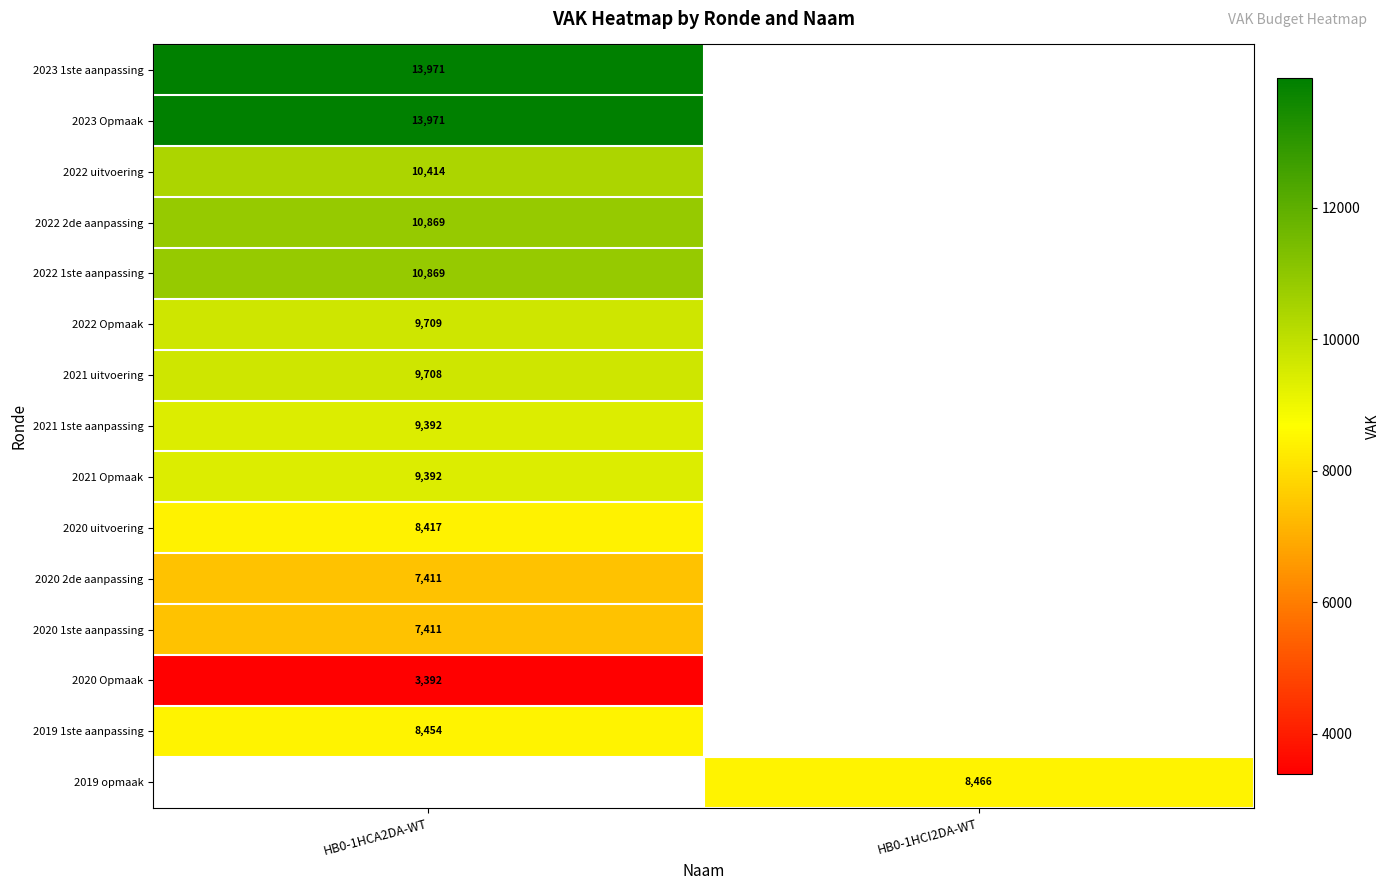

Is the value of 2021 Opmaak at HB0-1HCA2DA-WT greater than the value of 2020 Opmaak at HB0-1HCA2DA-WT?

Yes